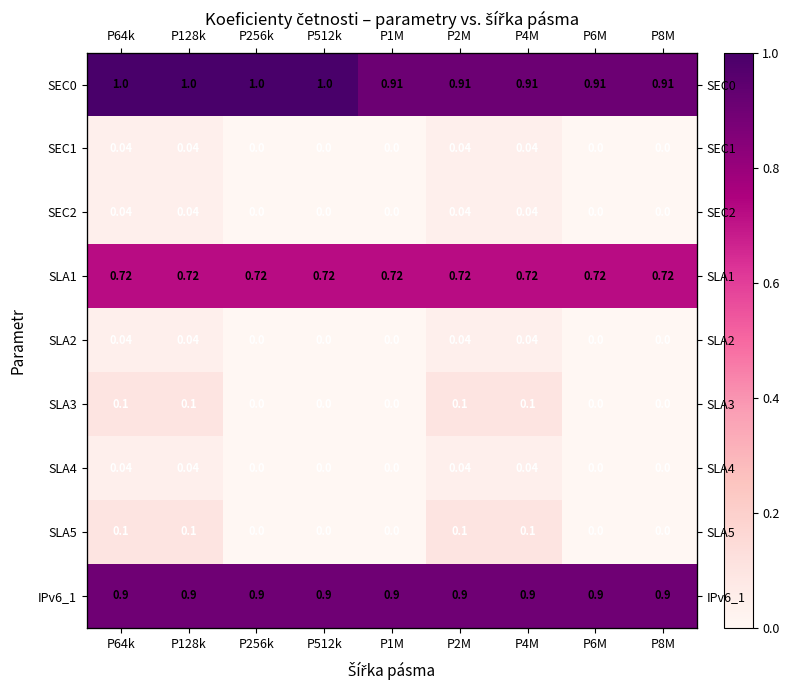

Count the number of categories in the chart.

9